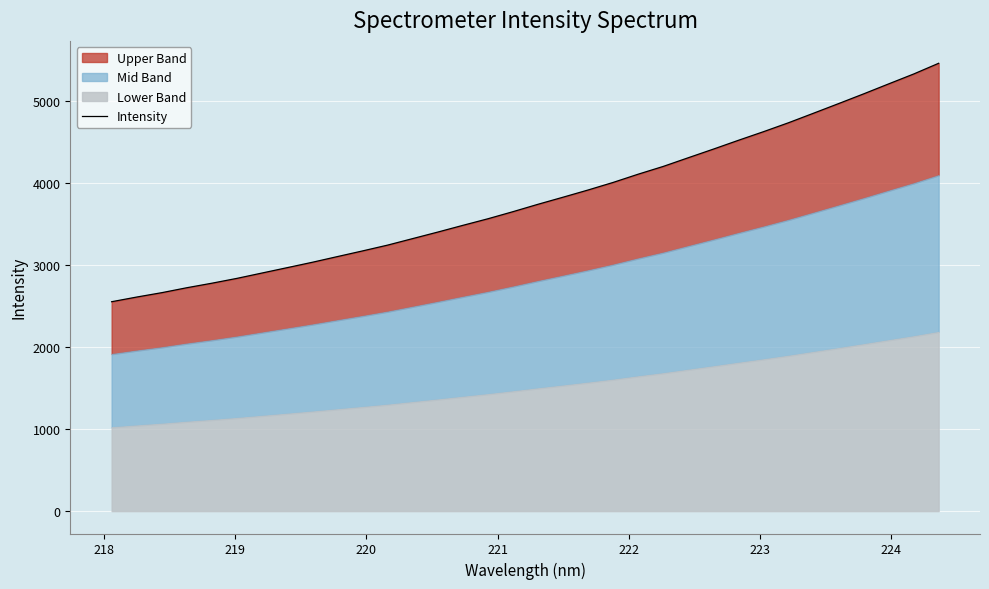

How many lines are shown in the chart?

1